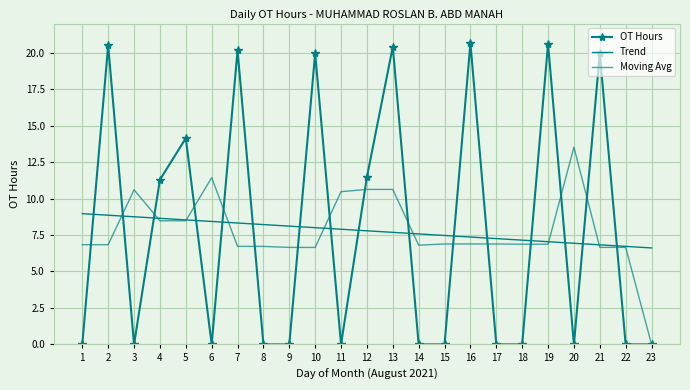

What are all the series names shown in the legend?

OT Hours, Trend, Moving Avg